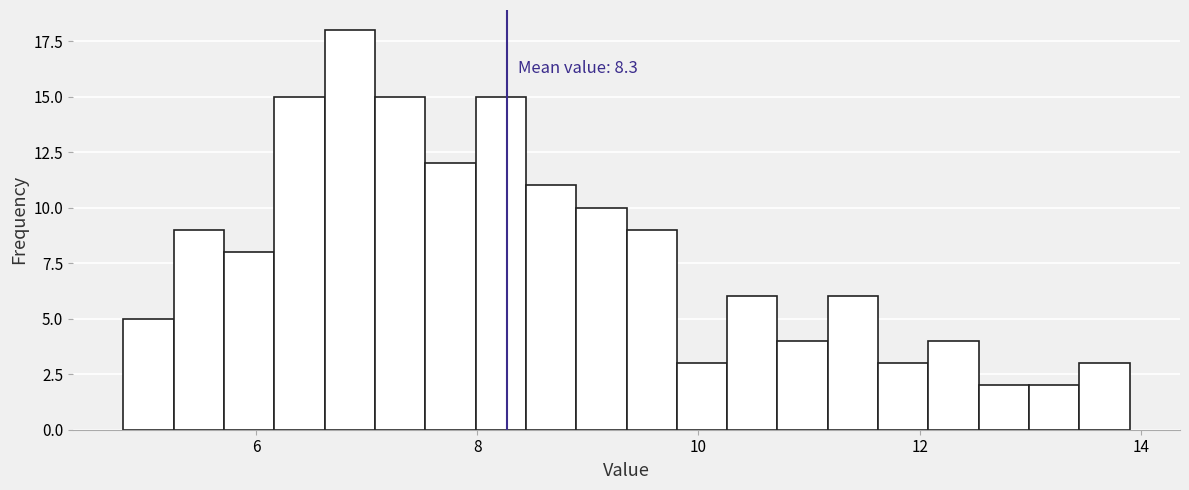

Around what value on the x-axis is the tallest bar? Give the approximate position of its centre, as read against the axis.

6.8